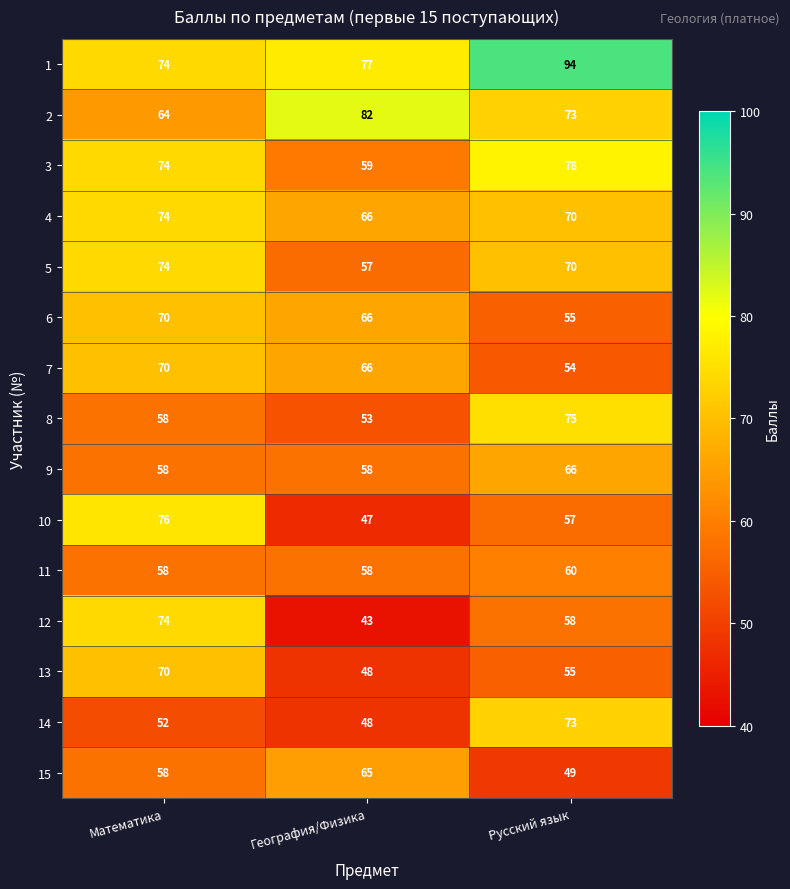

What is the sum of all 4 values?

210